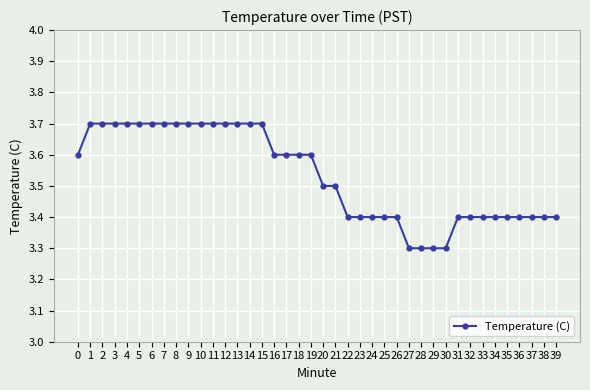

What is the maximum value shown in the chart?

3.7